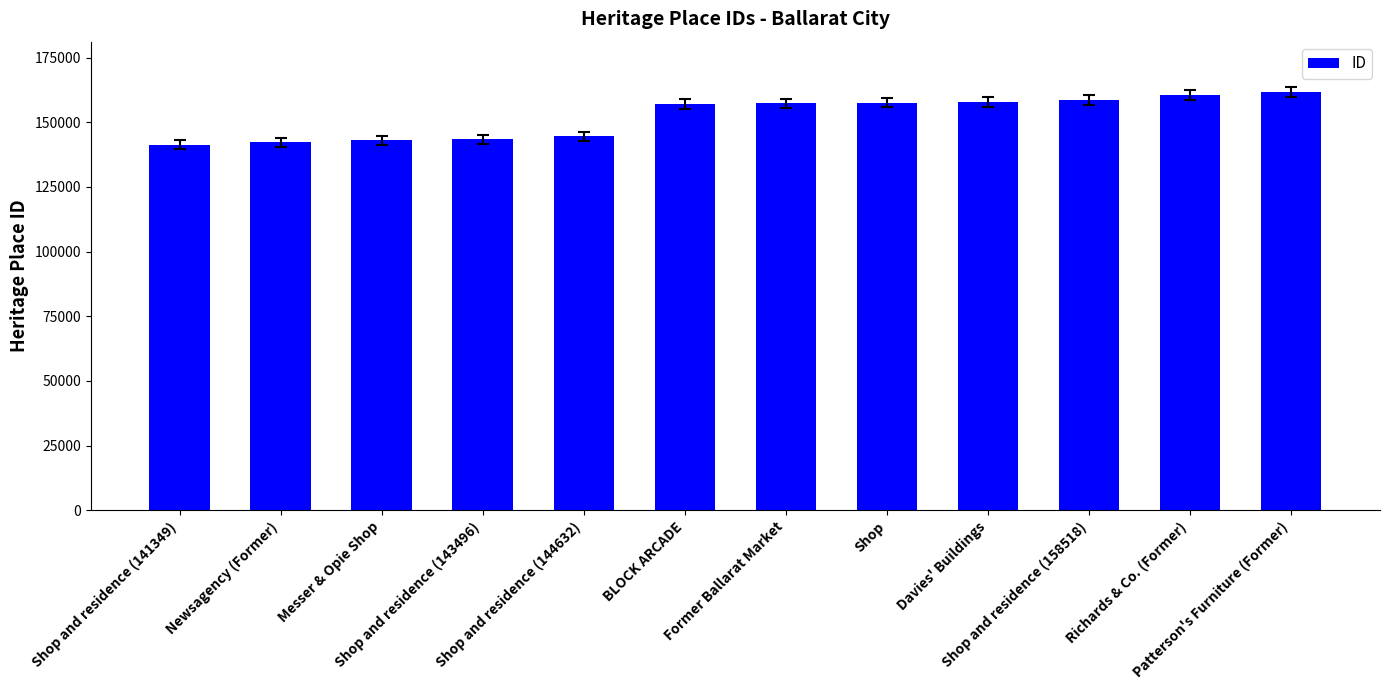

What value does the data have at Newsagency (Former), to the nearest 10?

142220